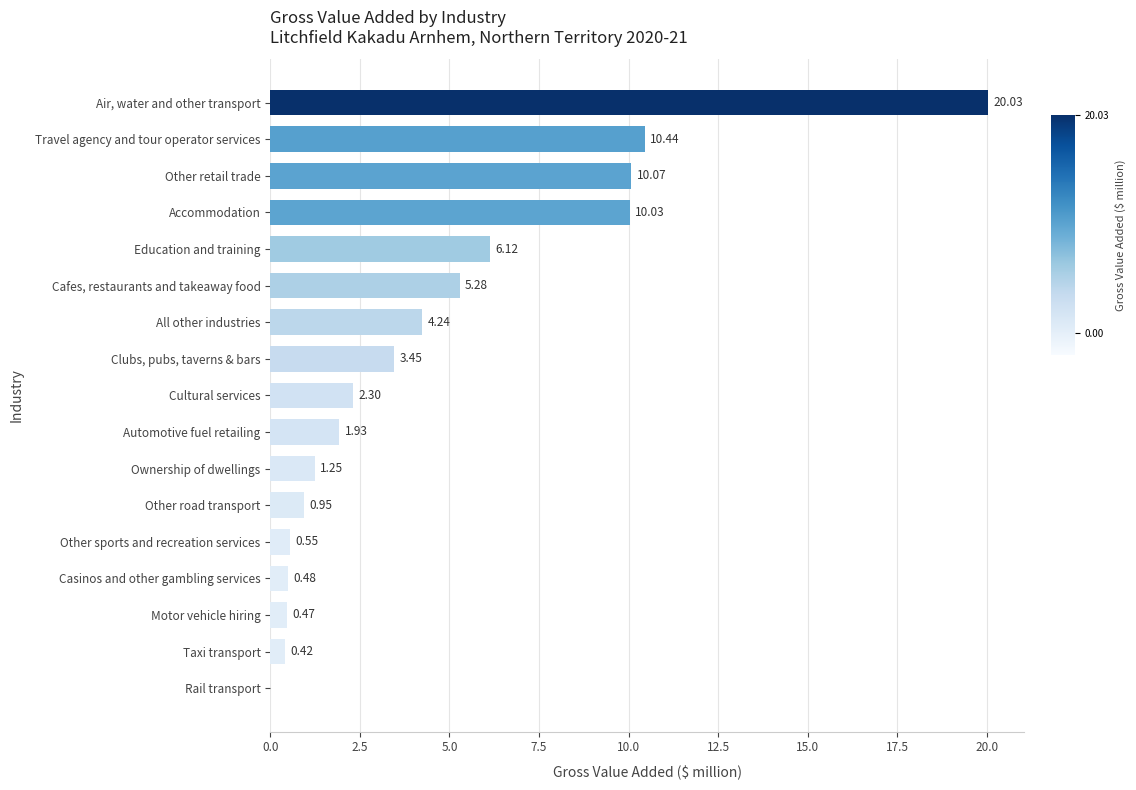

How many values exceed 2?

9